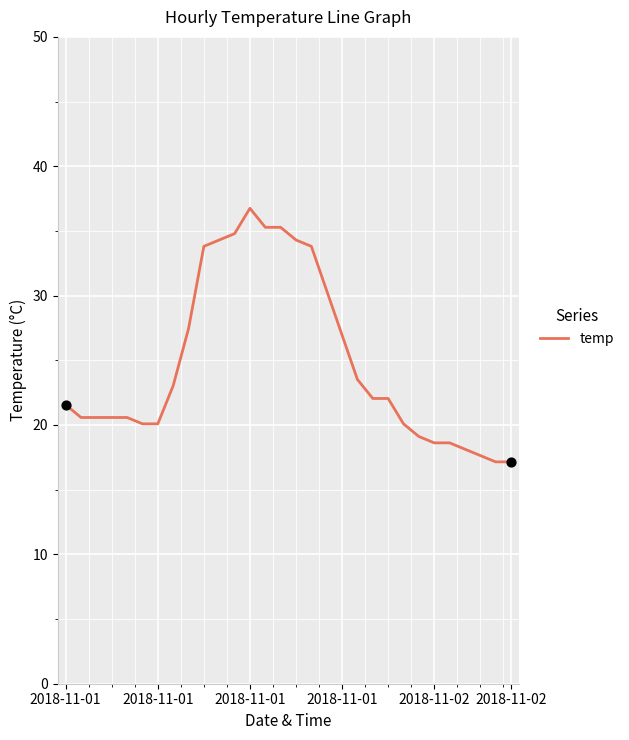

What is the difference between the maximum and minimum values?

19.6